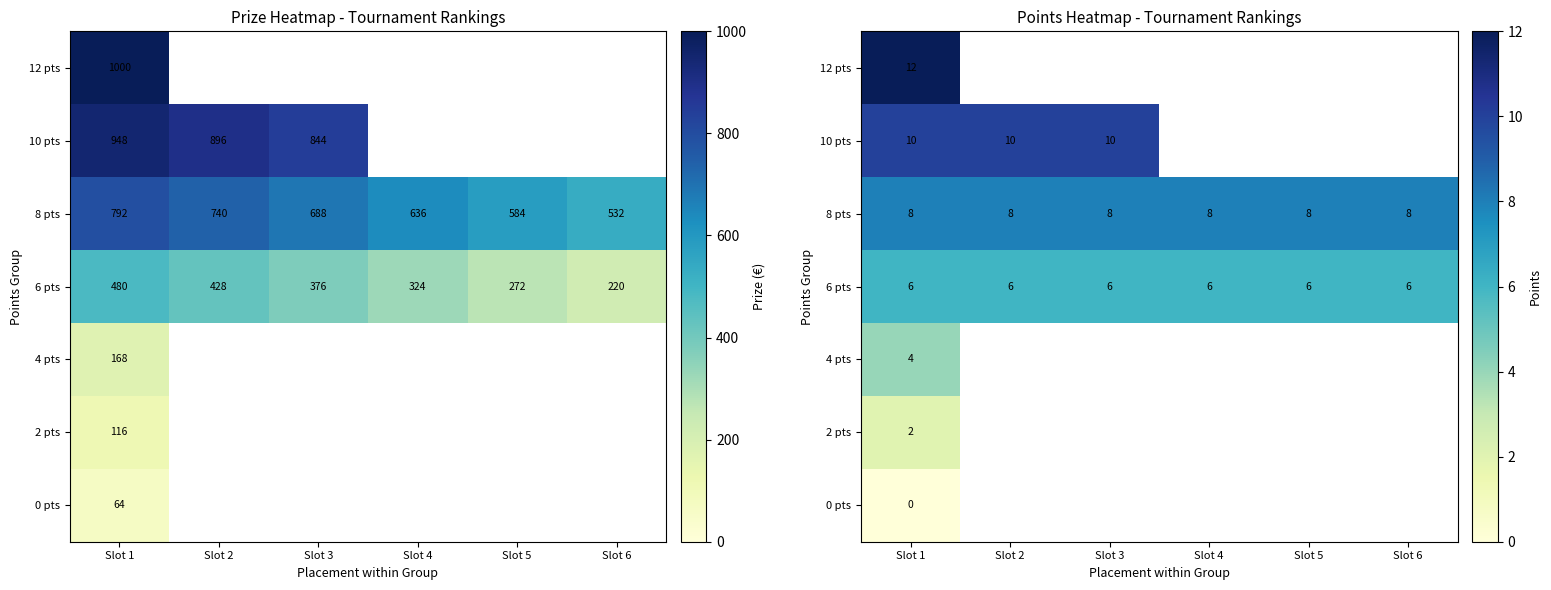

Which category has the highest value across all series?

Slot 1